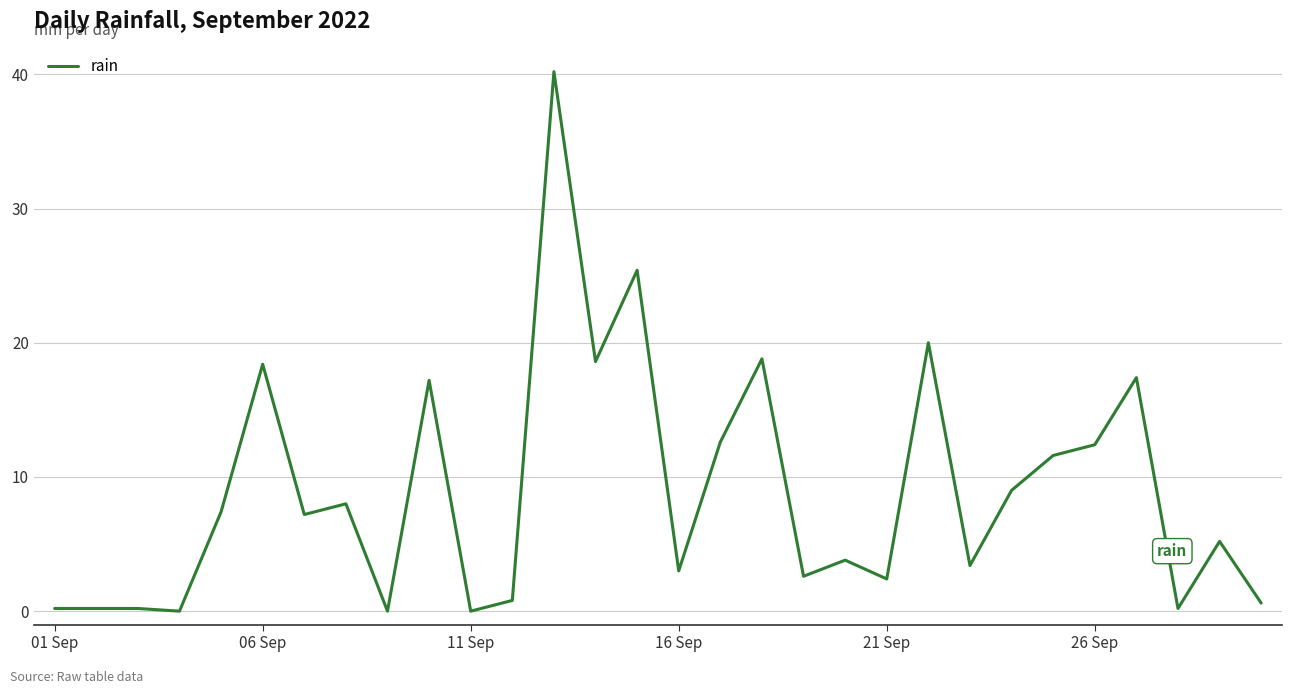

Reading right to left, transcribe all the data shown in this chart.

0.6	5.2	0.2	17.4	12.4	11.6	9.0	3.4	20.0	2.4	3.8	2.6	18.8	12.6	3.0	25.4	18.6	40.2	0.8	0.0	17.2	0.0	8.0	7.2	18.4	7.4	0.0	0.2	0.2	0.2